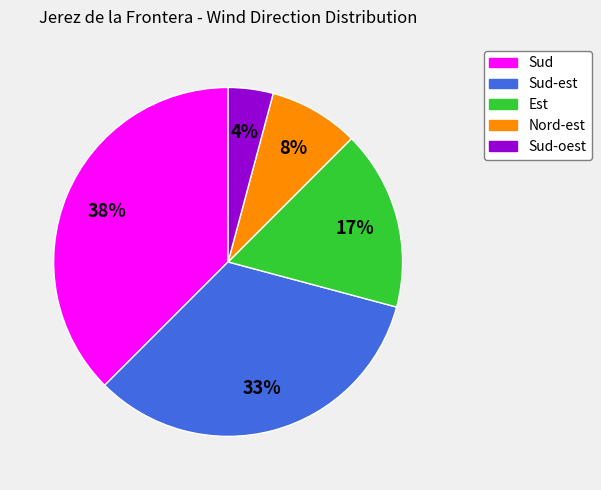

Is Sud the majority of the pie?

No